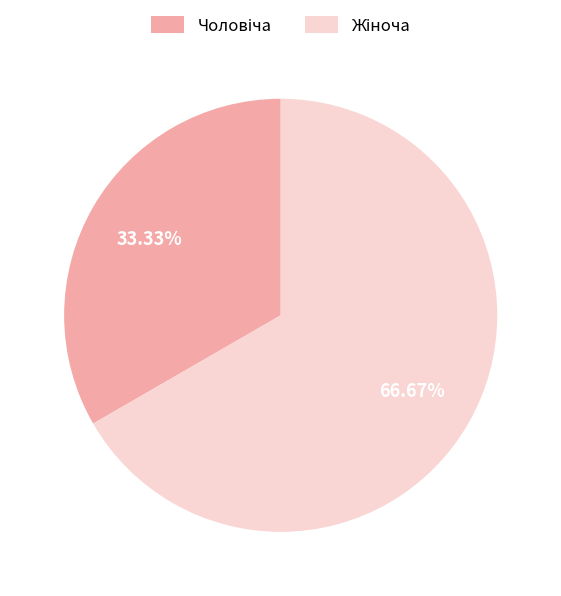

Is there any slice that represents more than half of the pie?

Yes